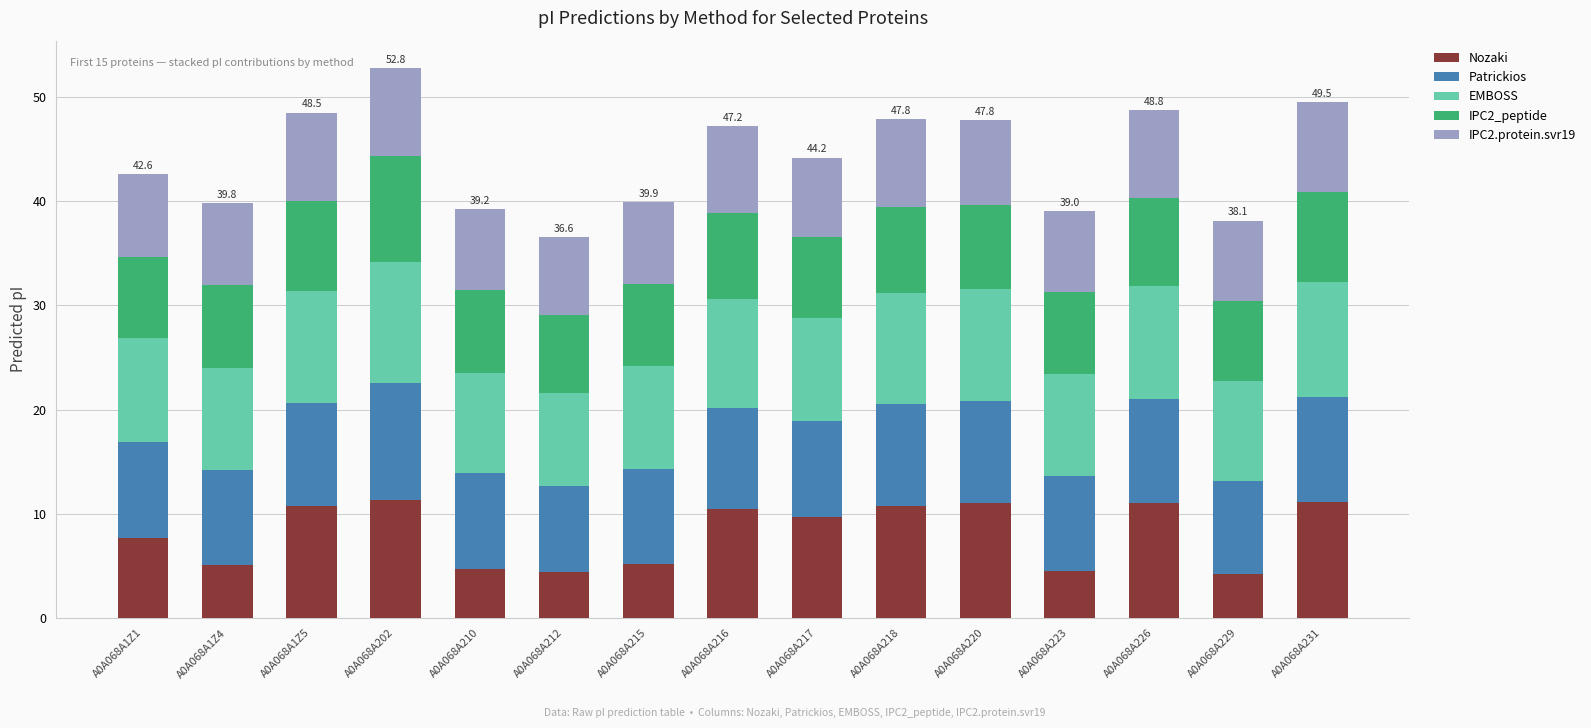

The value of Nozaki at A0A068A220 is 11.0. True or false?

True